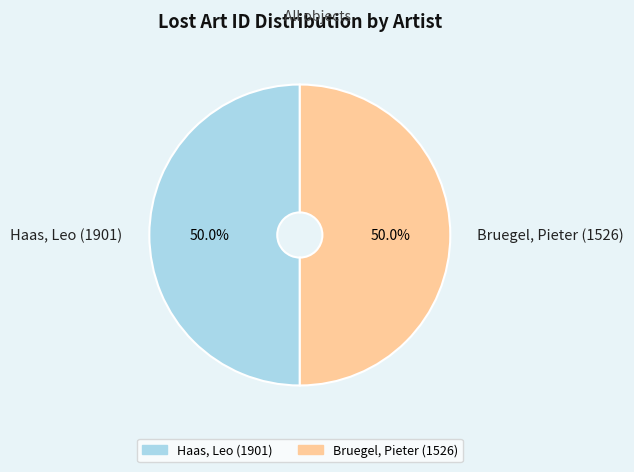

What percentage is the Bruegel, Pieter (1526) slice, to the nearest percent?

50%